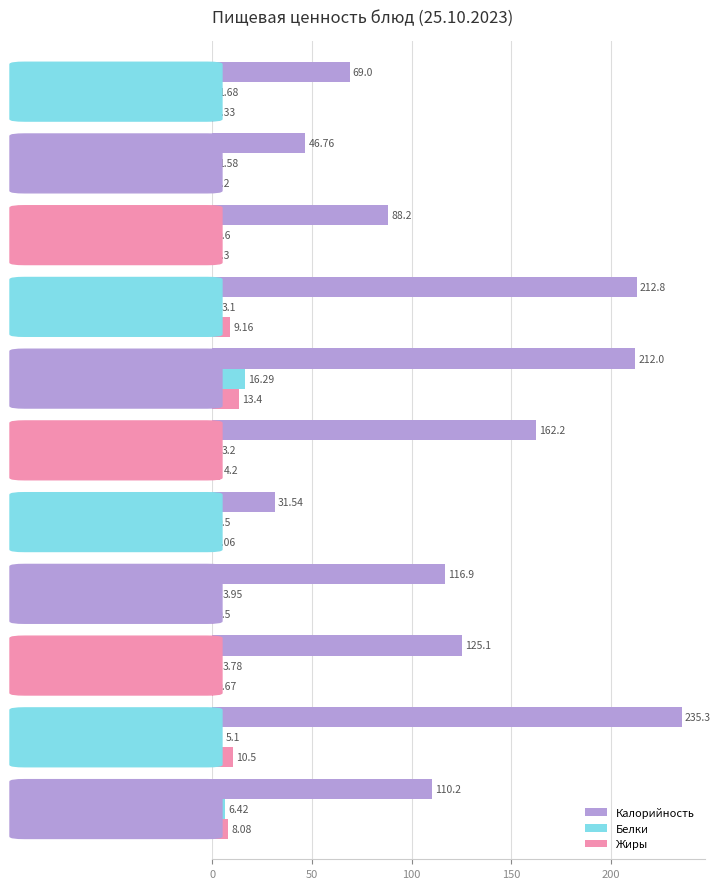

Which series has the largest total across all categories?

Калорийность